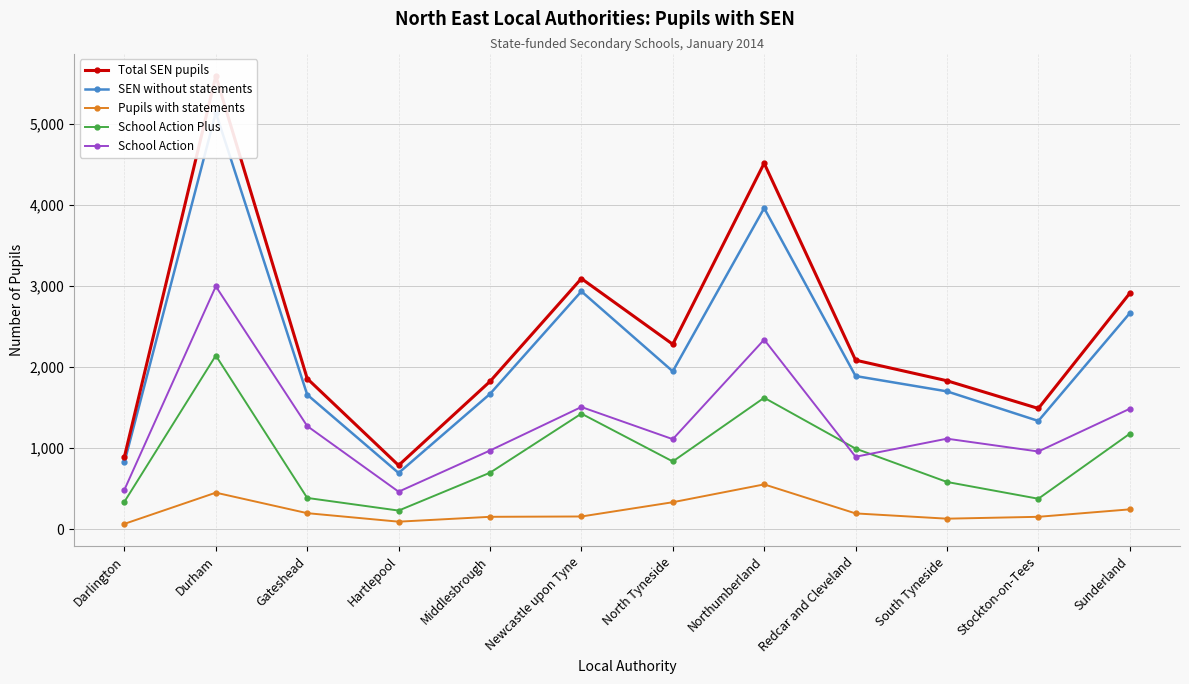

How many intersections are there between School Action and School Action Plus?

2